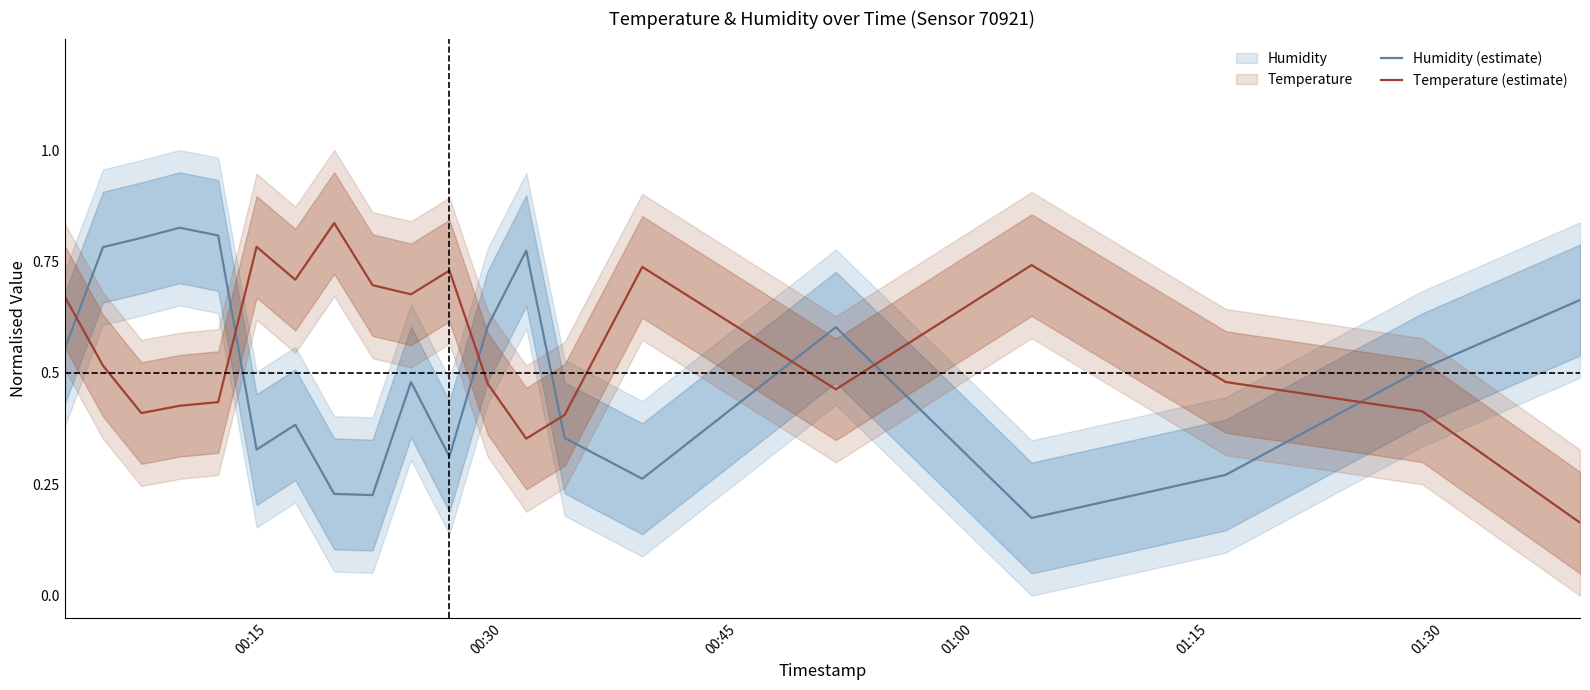

How many distinct data groups are displayed?

2